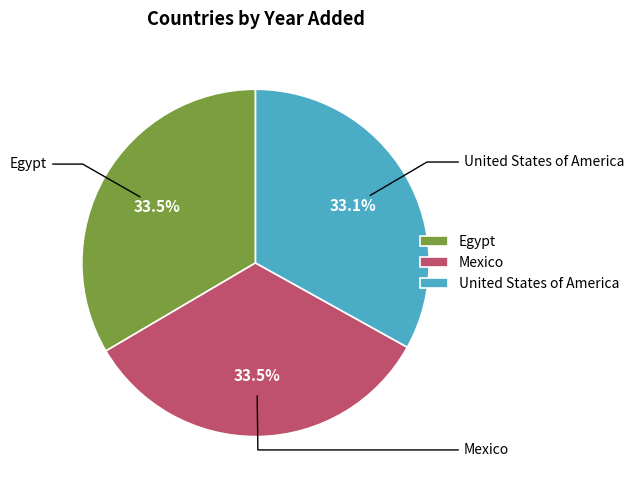

Does United States of America account for over 50% of the chart?

No